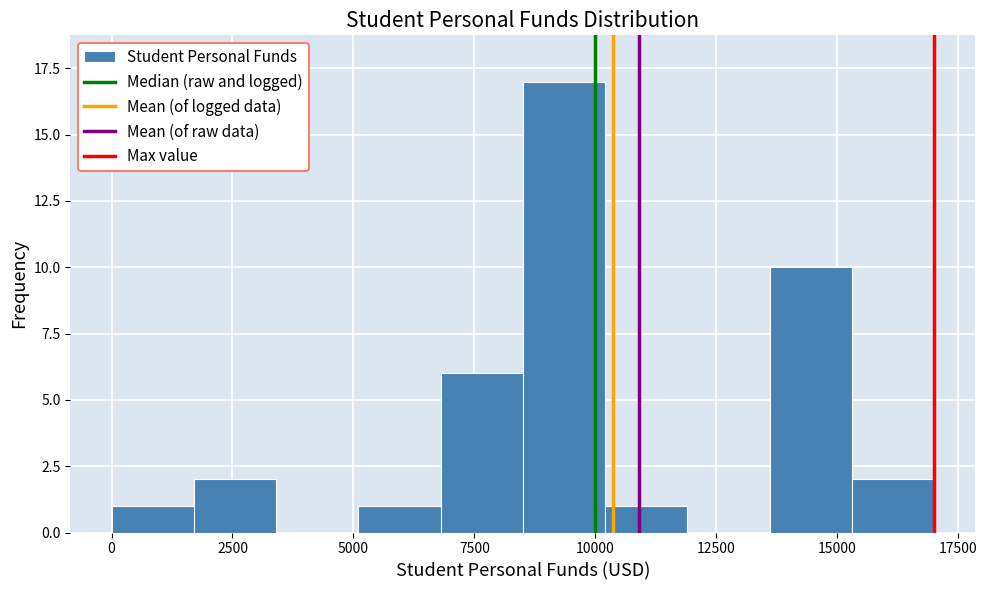

Read against the x-axis, roughly where is the centre of the tallest bar?

9500